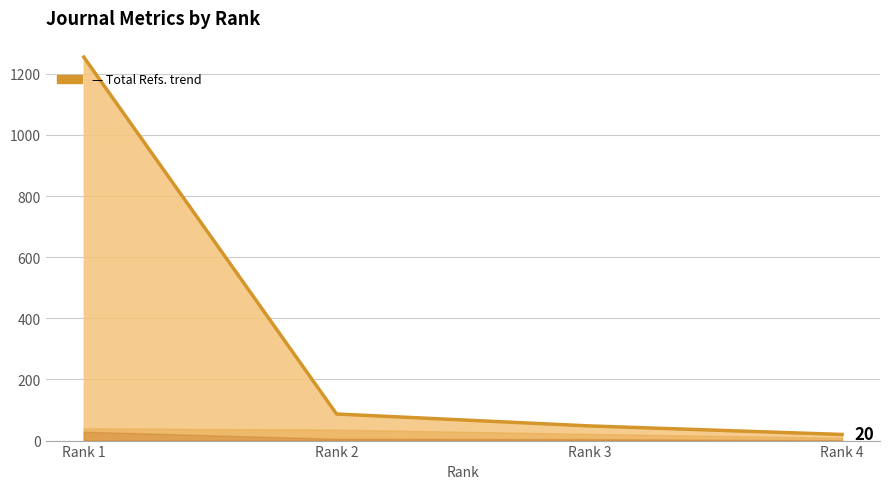

Does the chart display data point markers on the line(s)?

No